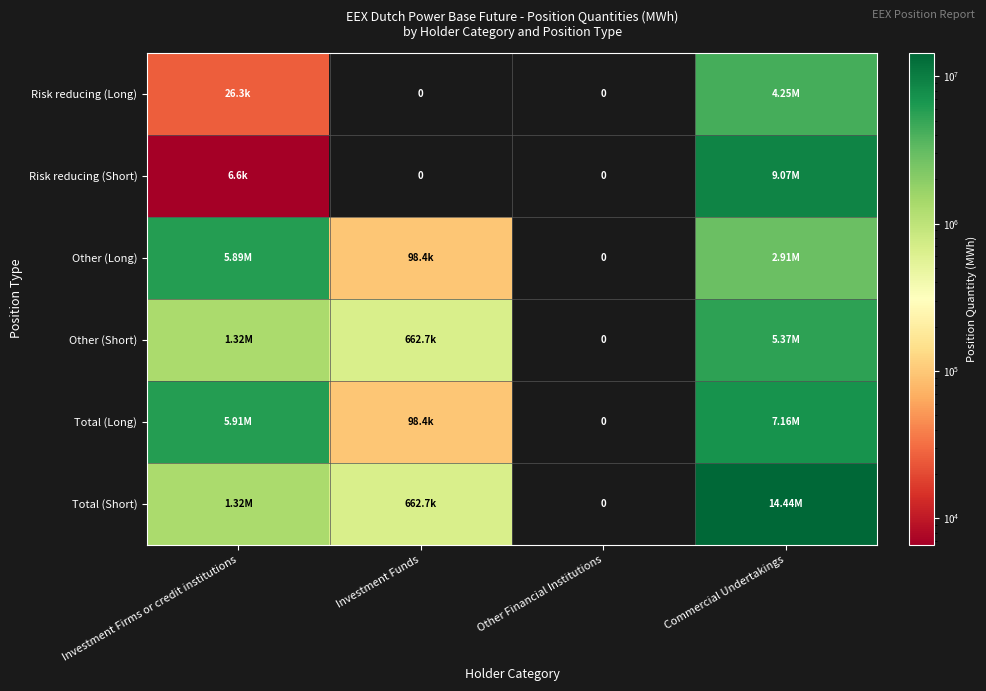

How many distinct data groups are displayed?

6